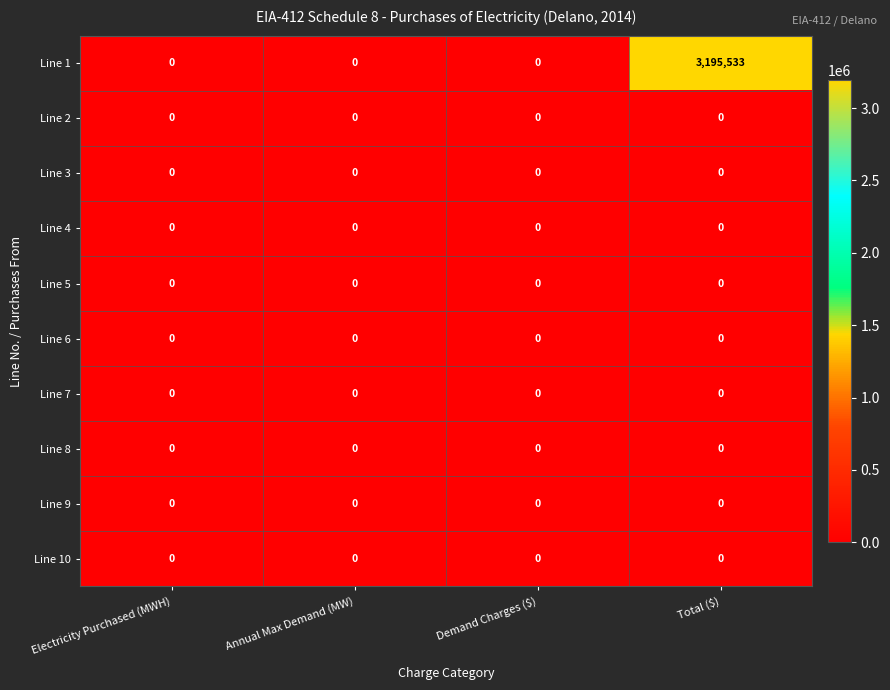

At which category is the sum across all series the highest?

Total ($)